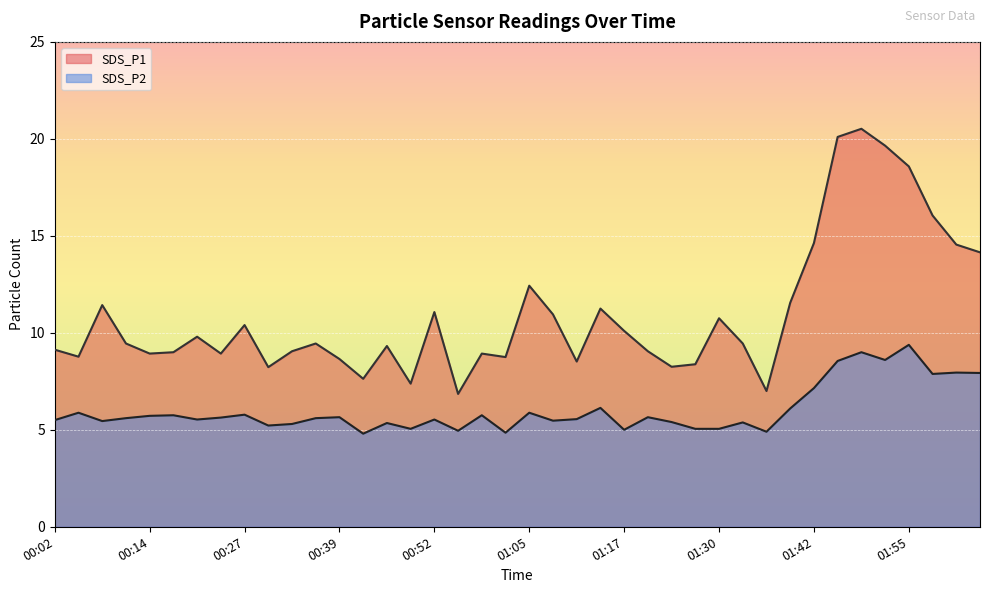

List the labels in order of SDS_P1 value, smallest first.

00:55, 01:36, 00:49, 00:43, 00:30, 01:24, 01:27, 01:11, 00:39, 01:02, 00:05, 00:14, 00:24, 00:59, 00:18, 00:33, 01:20, 00:02, 00:46, 00:11, 00:36, 01:33, 00:21, 01:17, 00:27, 01:30, 01:08, 00:52, 01:14, 00:08, 01:39, 01:05, 02:04, 02:01, 01:42, 01:58, 01:55, 01:52, 01:45, 01:49